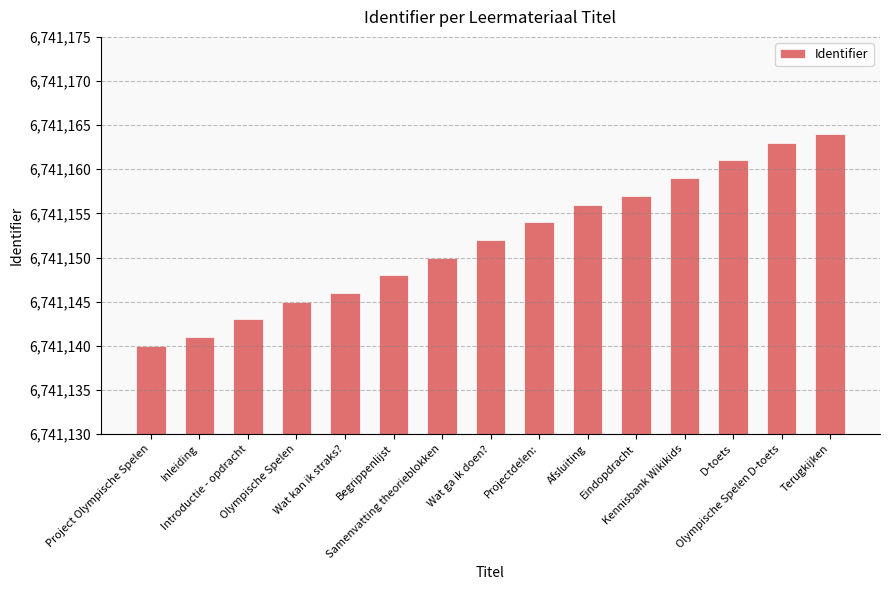

The value at Wat kan ik straks? is 6741146. True or false?

True